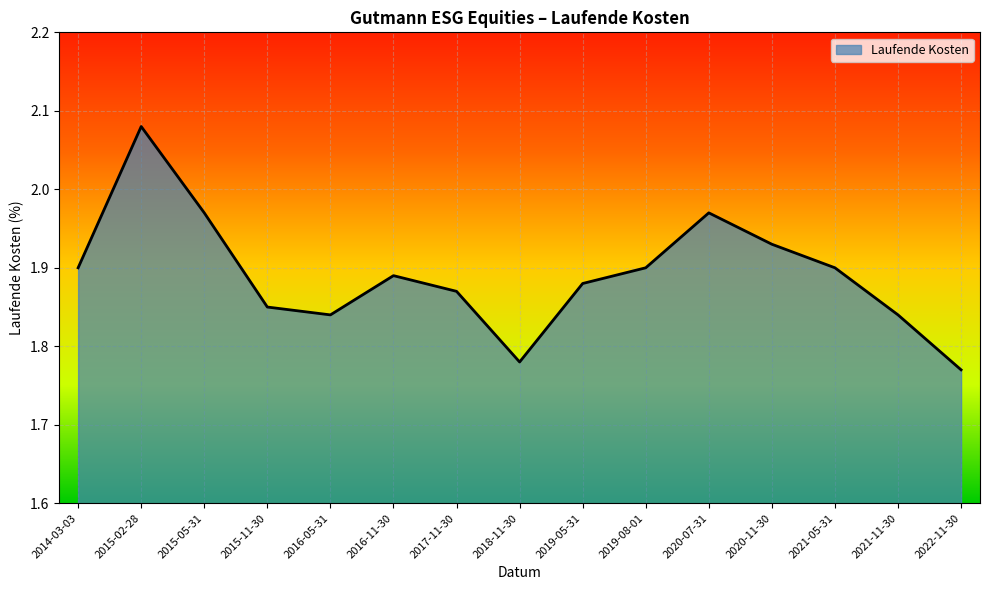

What is the change in value from 2014-03-03 to 2015-05-31?

+0.1